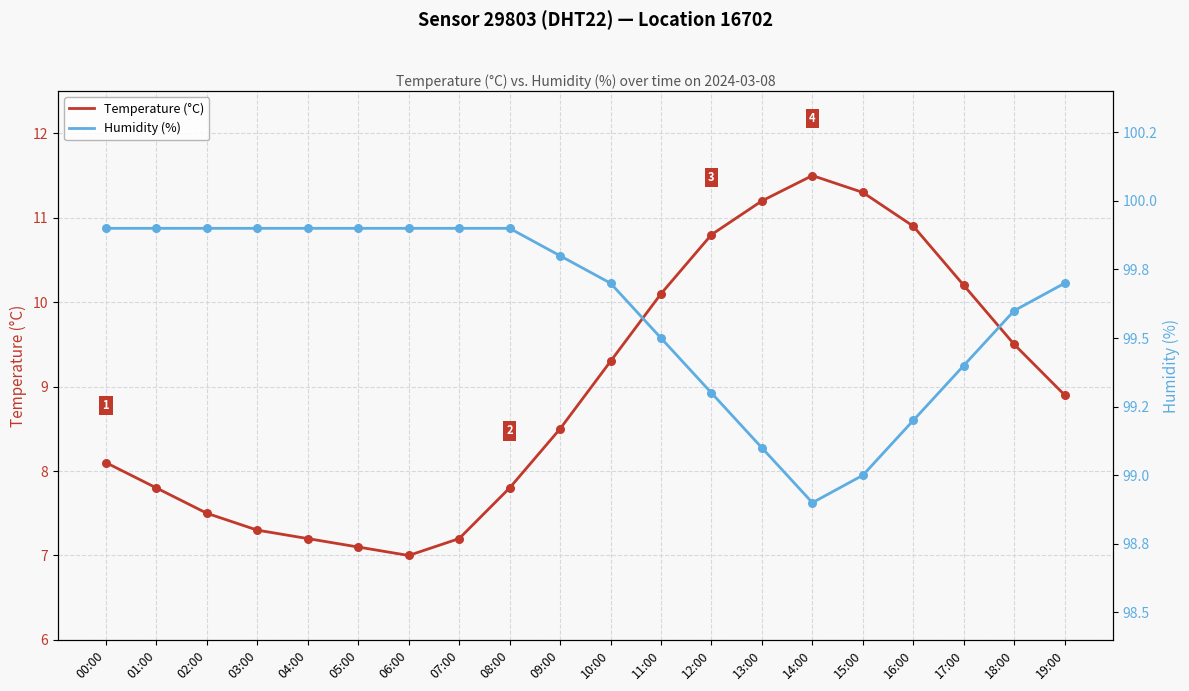

At which category is the sum across all series the highest?

14:00